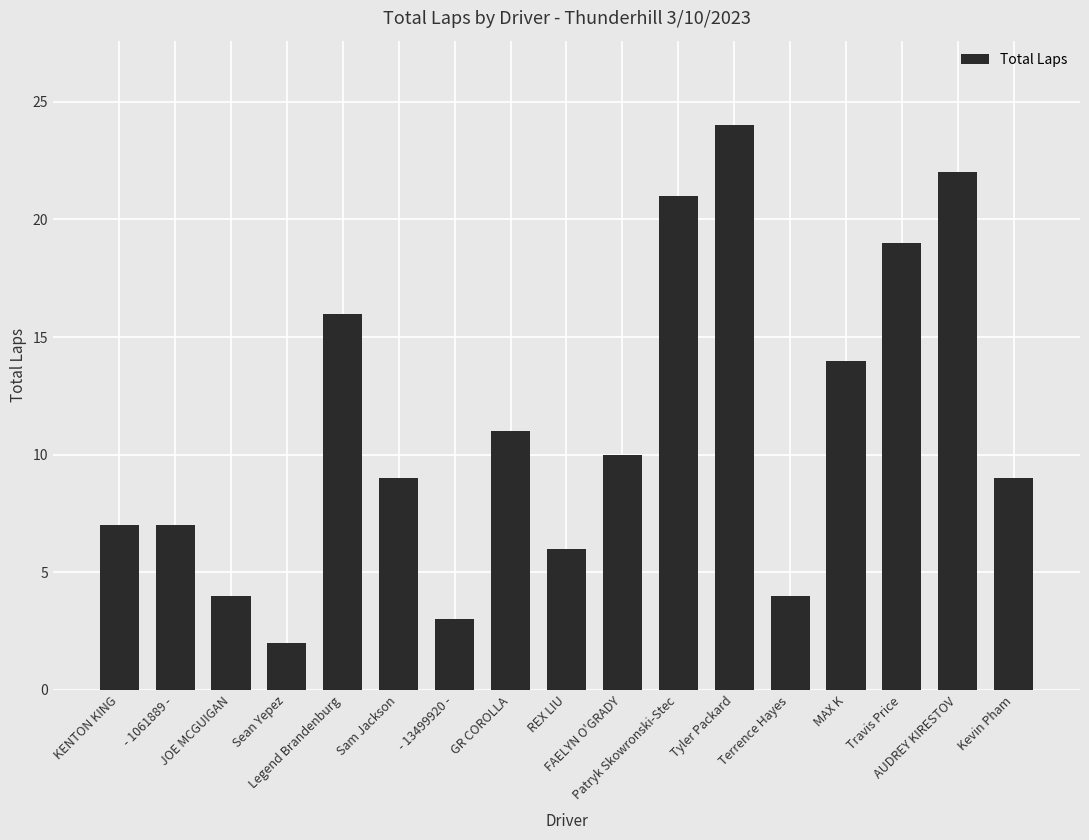

How many series are shown in this chart?

1